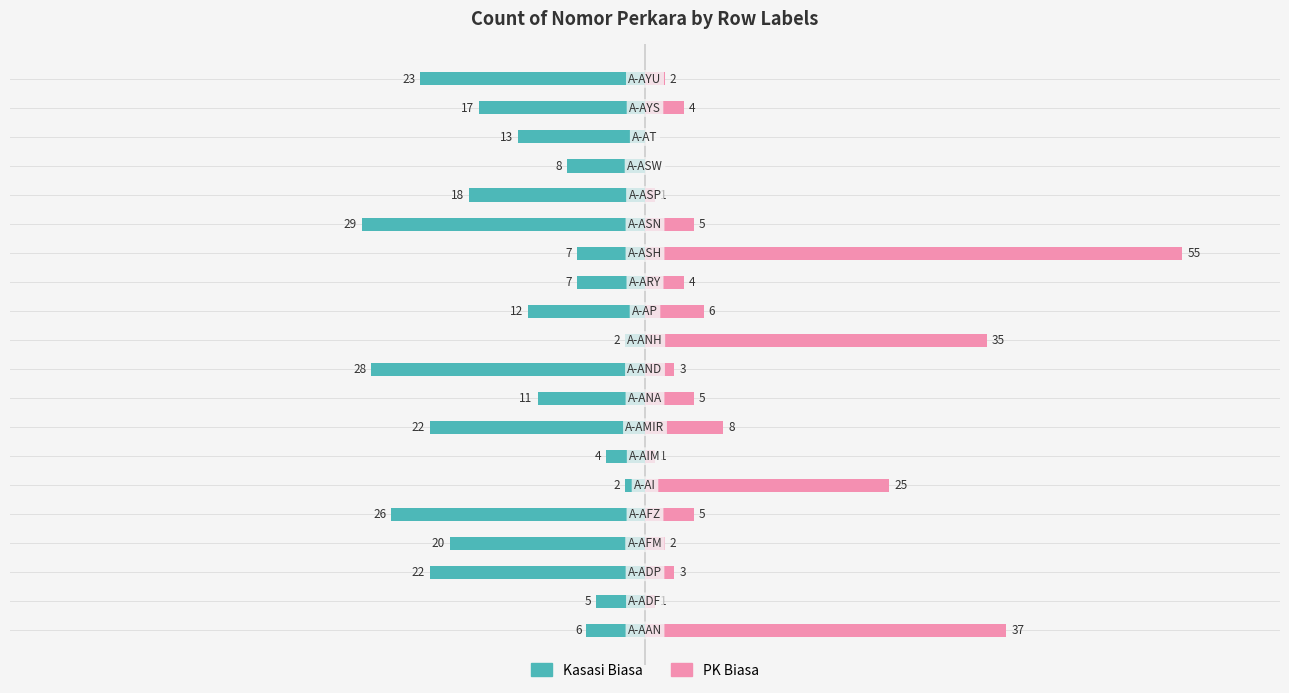

What is the value of the Kasasi Biasa bar at the 18th from the left?

-13